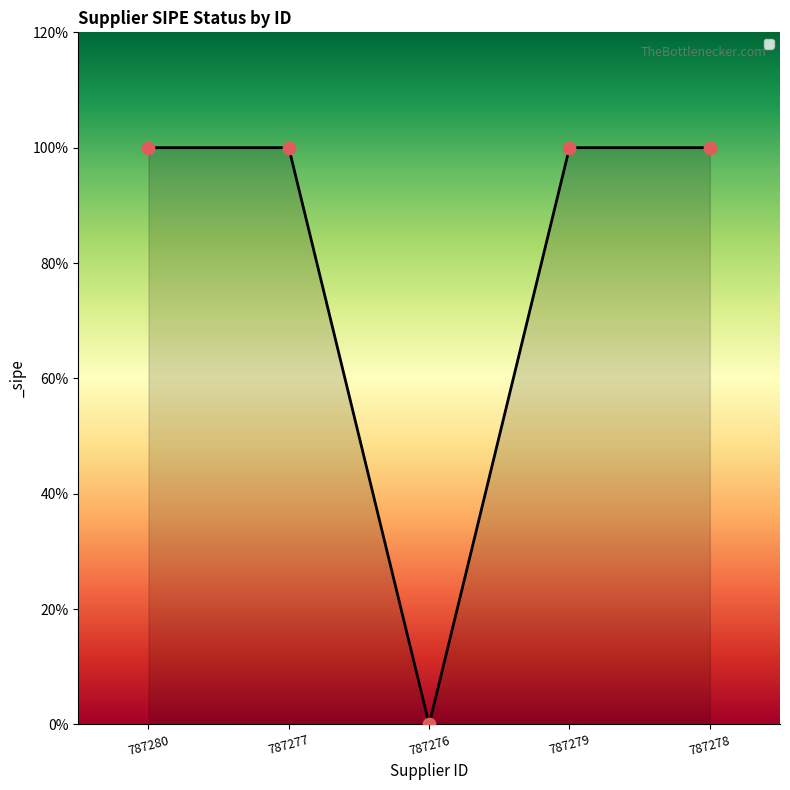

Does the chart have visible grid lines?

No